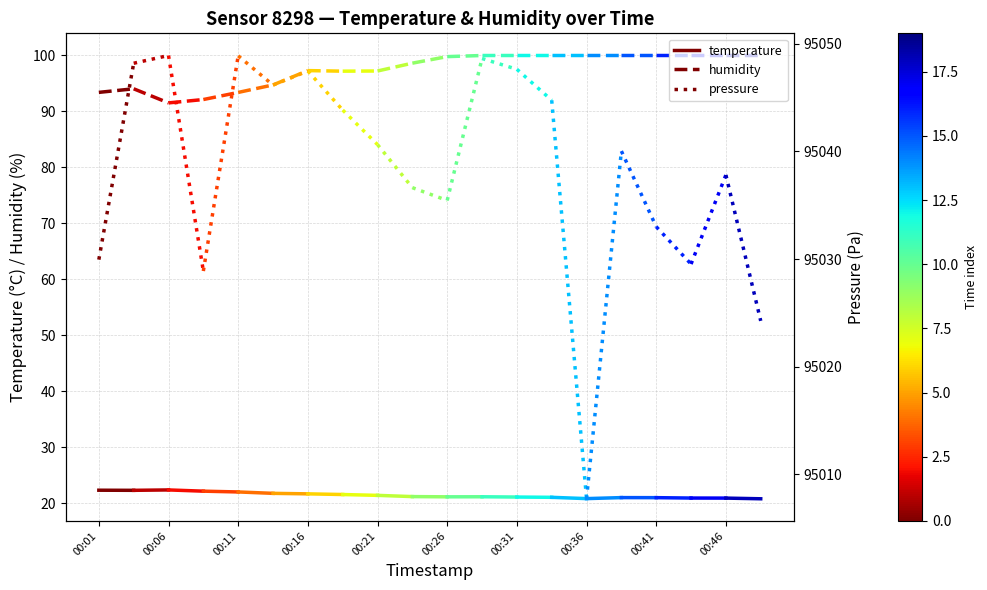

What is the difference between the highest and lowest values at 00:01?

95007.6